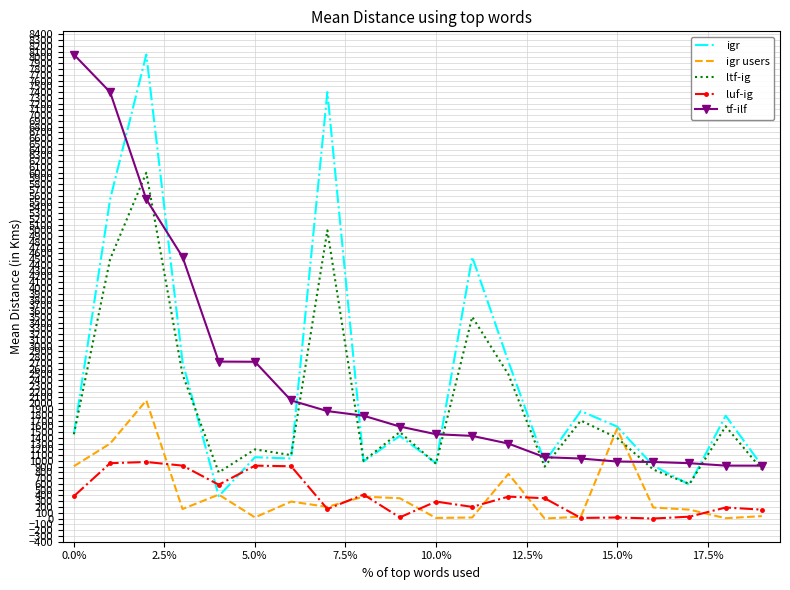

What is the highest value of the igr series?

8051